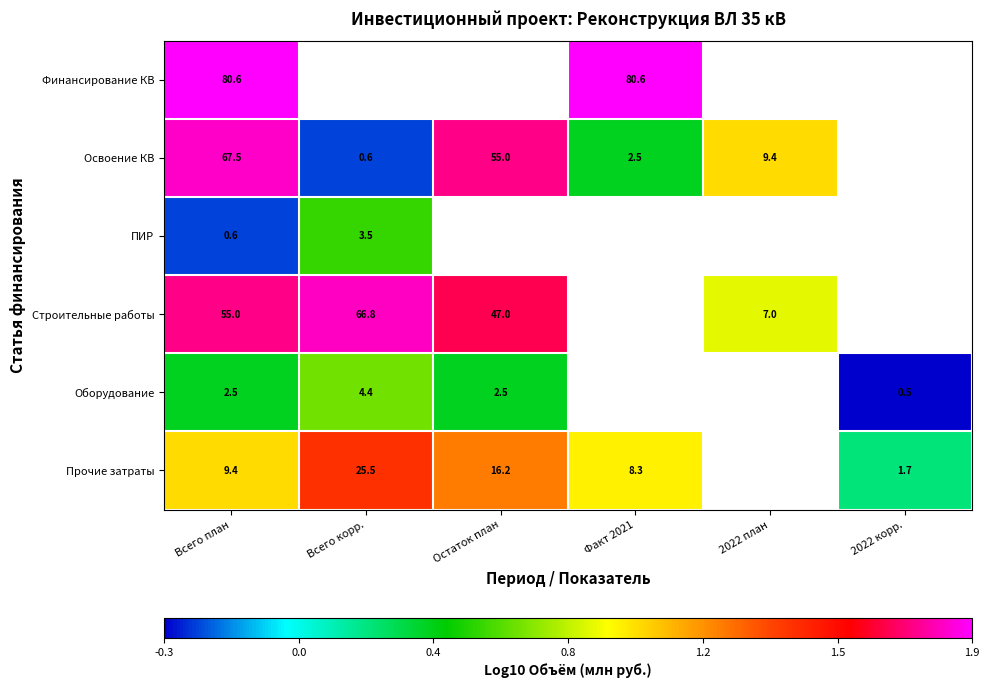

At Всего план, list the series in order from smallest to largest.

ПИР, Оборудование, Прочие затраты, Строительные работы, Освоение КВ, Финансирование КВ